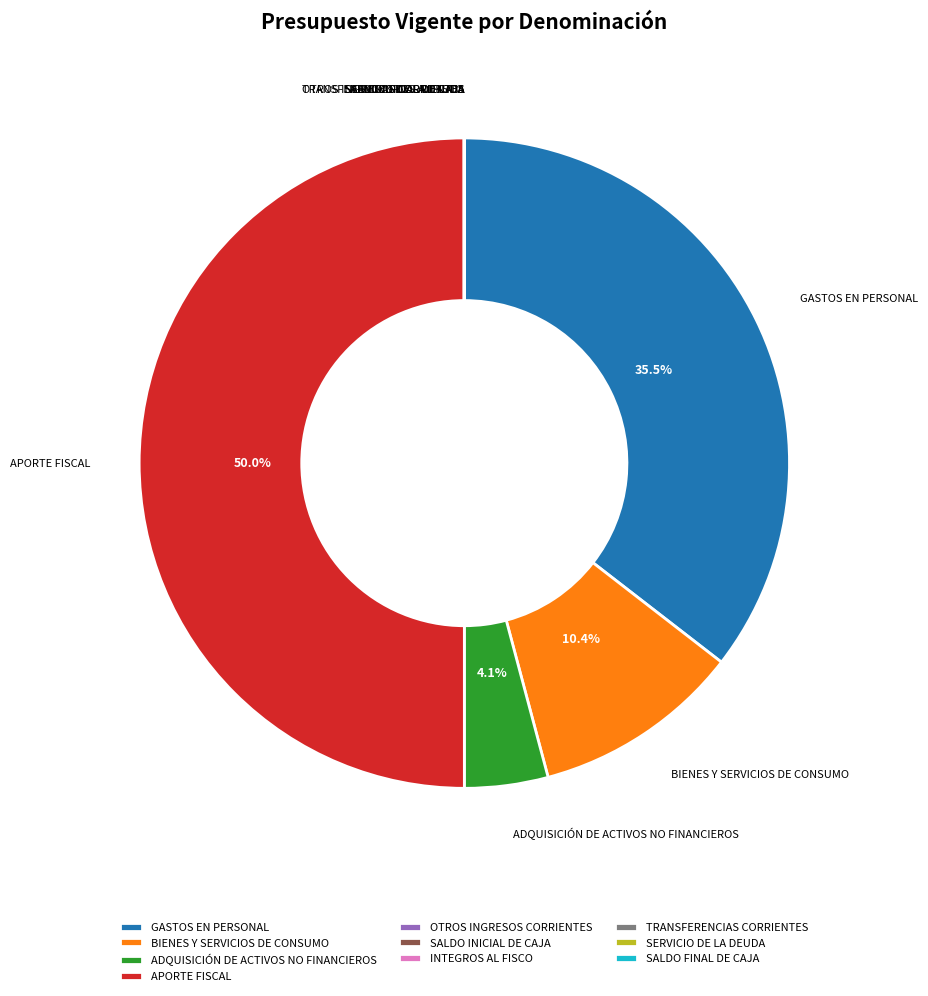

Does ADQUISICIÓN DE ACTIVOS NO FINANCIEROS represent more than half of the total?

No